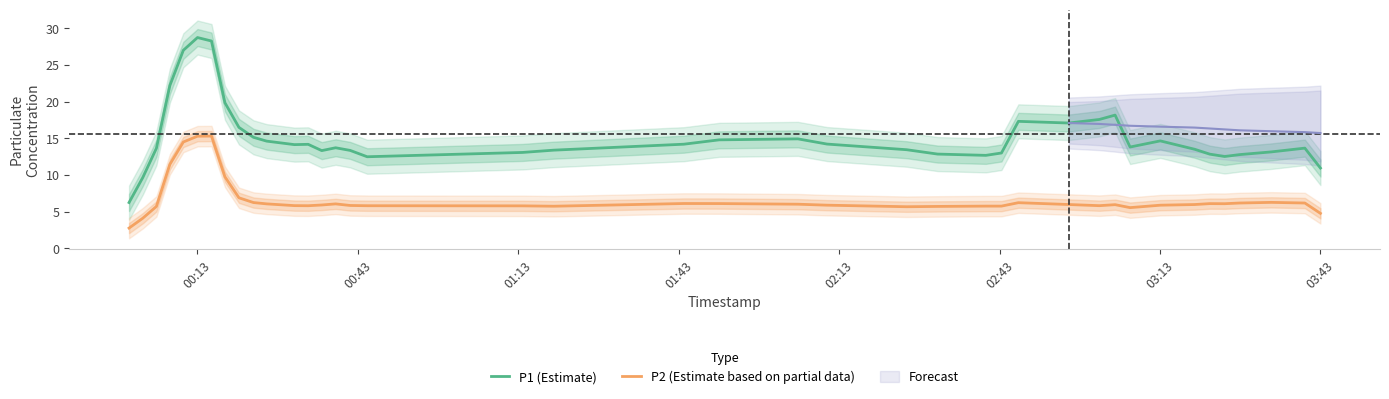

True or false: P2 (Estimate based on partial data) and P1 (Estimate) cross at least once.

False